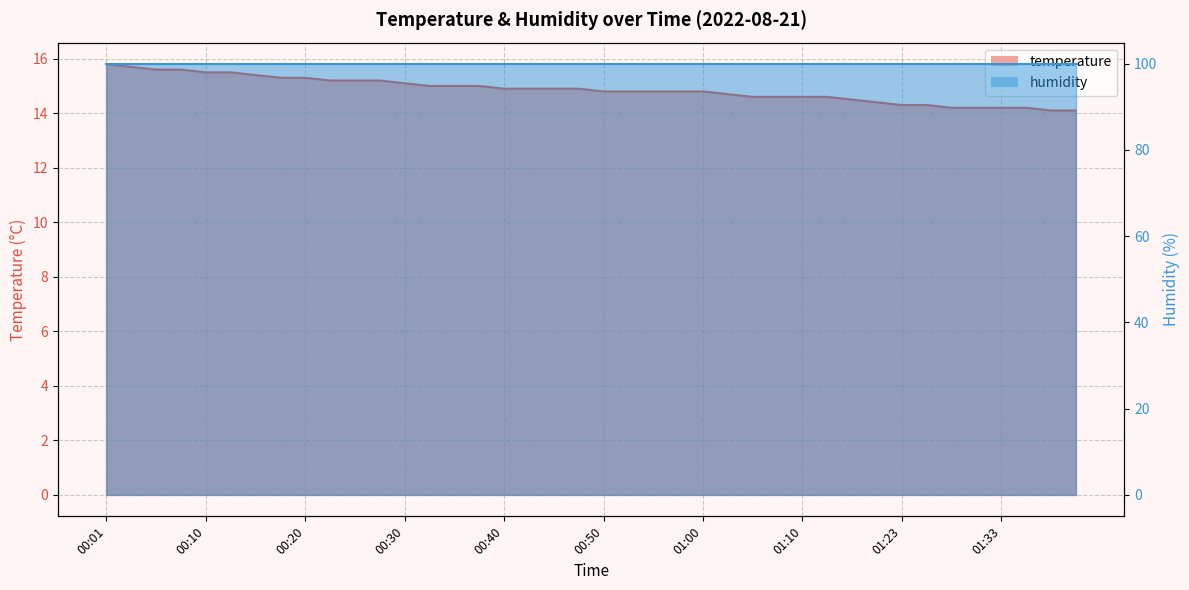

Read the value at 00:23.

15.2